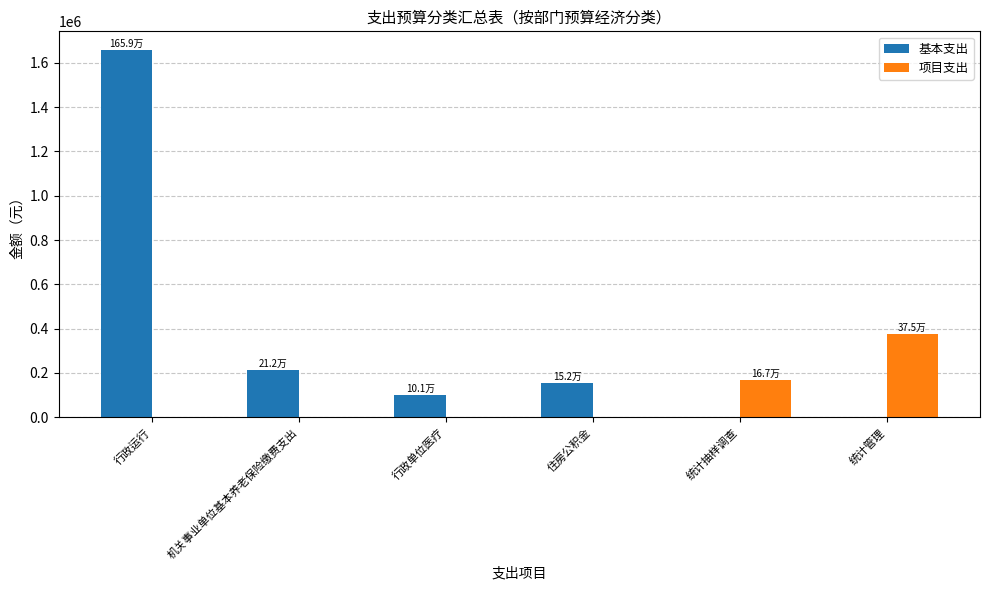

Is the value of 项目支出 at 行政单位医疗 greater than the value of 基本支出 at 行政单位医疗?

No